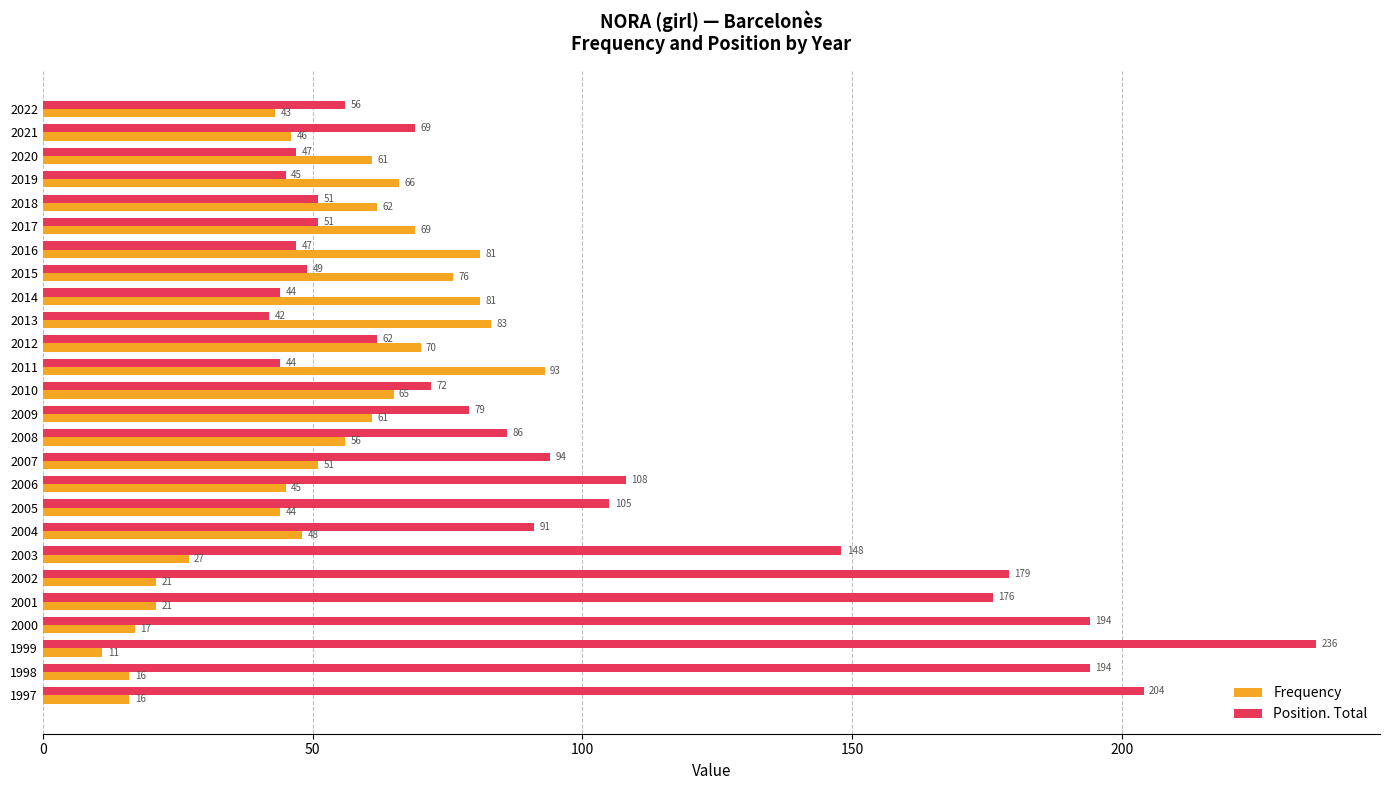

At how many categories does at least one series exceed 122?

7